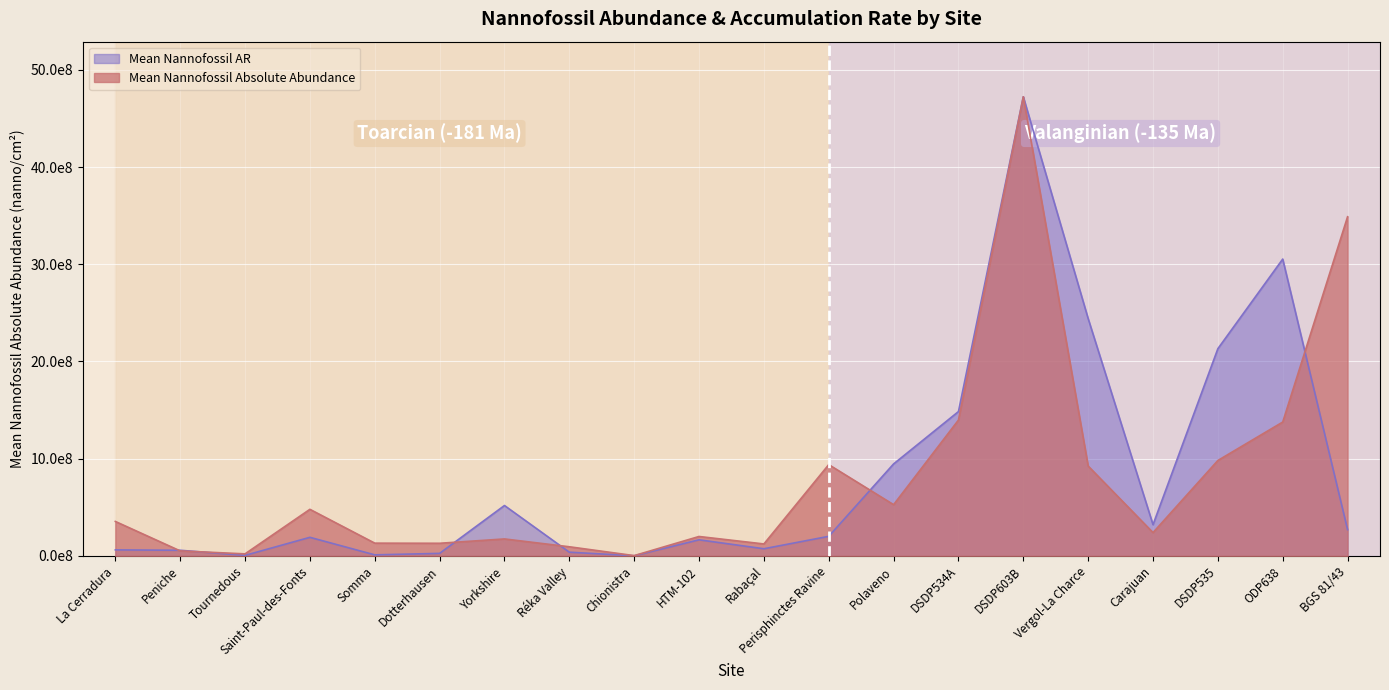

At how many categories does at least one series exceed 3743436206?

1